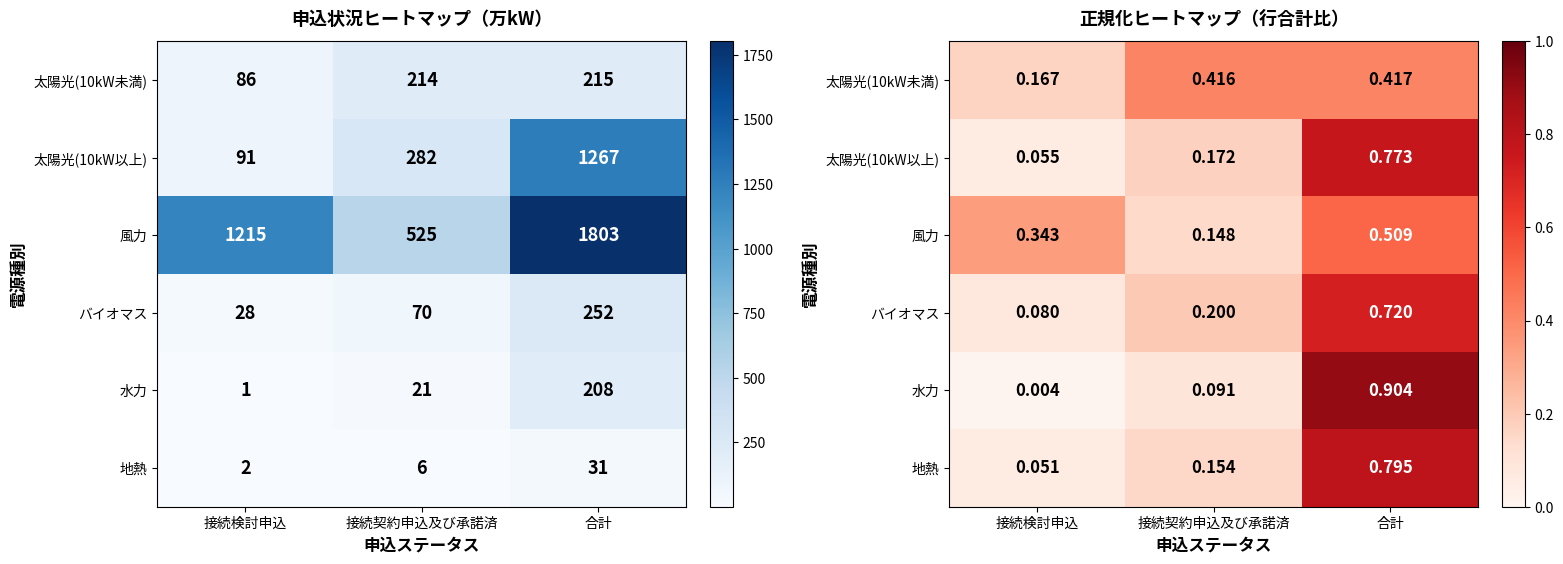

At which category is the sum across all series the highest?

合計